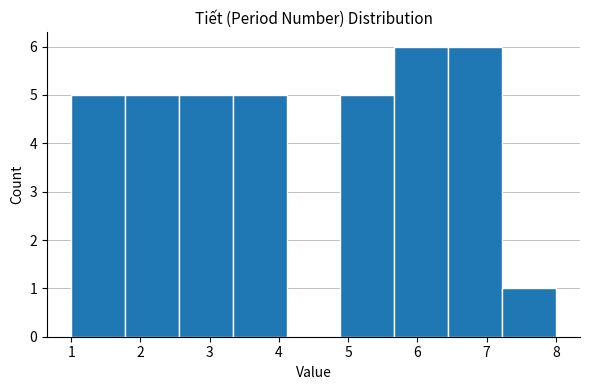

How tall is the bar that spans 3.3 to 4.1 on the x-axis? Neither the bar edges nor the heights are printed on the chart, so give them approximately, as read against the axes.

5